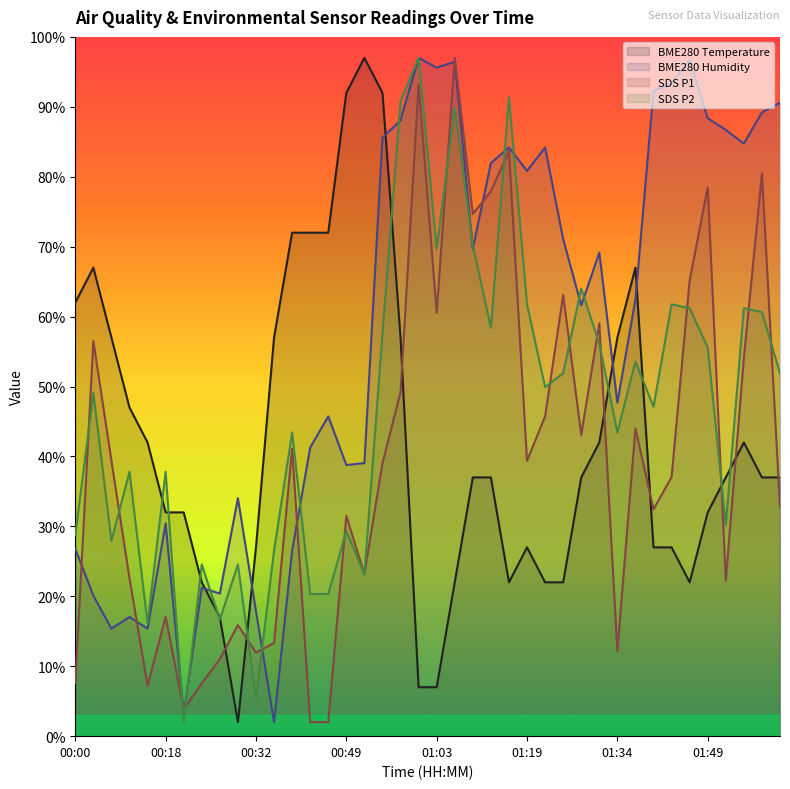

Reading left to right, transcribe all the data shown in this chart.

BME280_temperature: 62.0	67.0	57.0	47.0	42.0	32.0	32.0	22.0	17.0	2.0	27.0	57.0	72.0	72.0	72.0	92.0	97.0	92.0	57.0	7.0	7.0	22.0	37.0	37.0	22.0	27.0	22.0	22.0	37.0	42.0	57.0	67.0	27.0	27.0	22.0	32.0	37.0	42.0	37.0	37.0
BME280_humidity: 26.8	20.1	15.4	17.0	15.4	30.4	3.1	21.2	20.4	34.0	17.9	2.0	26.5	41.3	45.7	38.8	39.1	85.6	88.1	97.0	95.6	96.4	69.7	82.0	84.2	80.8	84.2	71.1	61.6	69.1	47.7	62.5	92.3	93.4	96.7	88.4	86.7	84.7	89.2	90.6
SDS_P1: 7.6	56.5	39.4	22.6	7.2	17.0	3.9	7.6	11.0	15.9	12.0	13.3	41.1	2.0	2.0	31.5	23.2	39.0	49.2	93.2	60.6	97.0	74.7	77.9	83.7	39.4	45.7	63.1	43.1	59.0	12.2	44.0	32.4	37.1	65.2	78.5	22.2	54.1	80.5	32.8
SDS_P2: 28.8	49.1	27.9	37.8	16.1	37.8	2.0	24.6	16.7	24.6	5.4	26.5	43.4	20.3	20.3	29.3	23.1	57.5	90.8	97.0	69.7	90.0	70.2	58.4	91.4	61.8	49.9	51.9	64.0	56.1	43.4	53.6	47.1	61.8	61.2	55.6	30.2	61.2	60.6	51.9